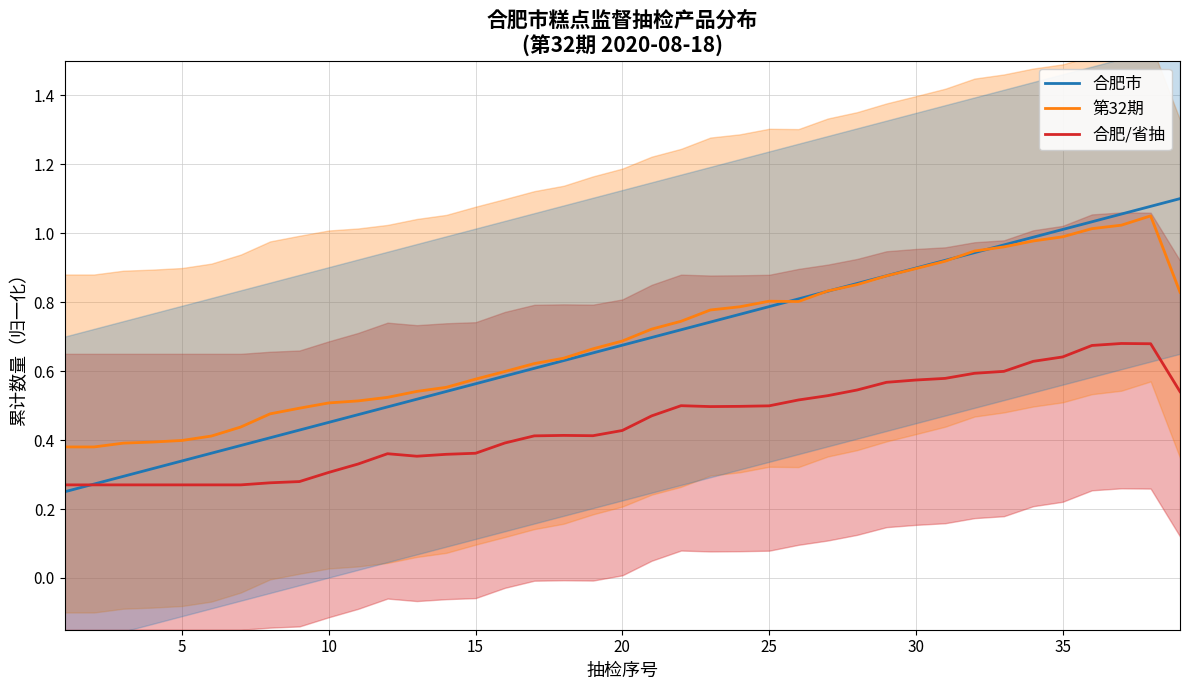

Does the chart display data point markers on the line(s)?

No